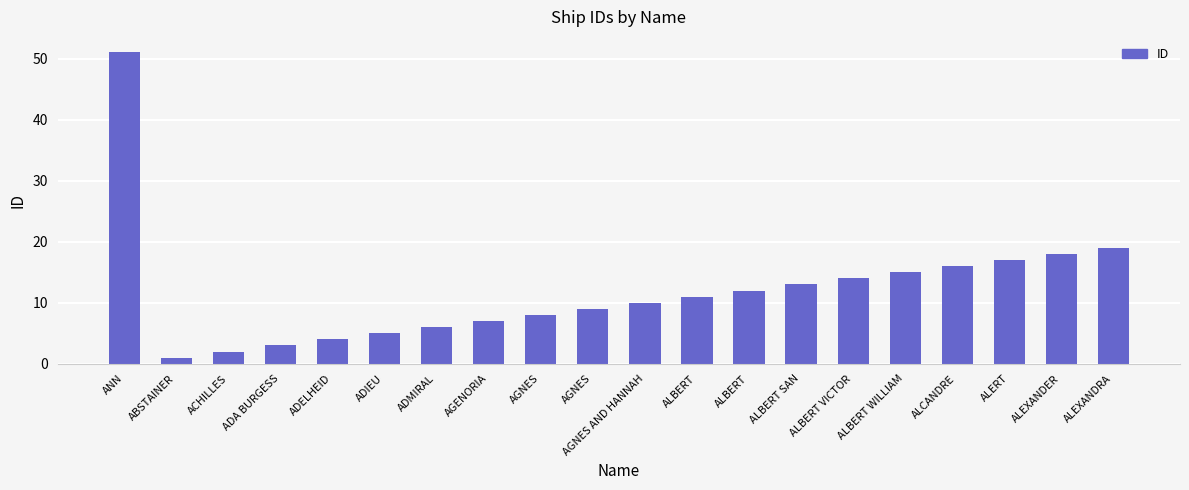

Does the chart contain stacked bars?

No